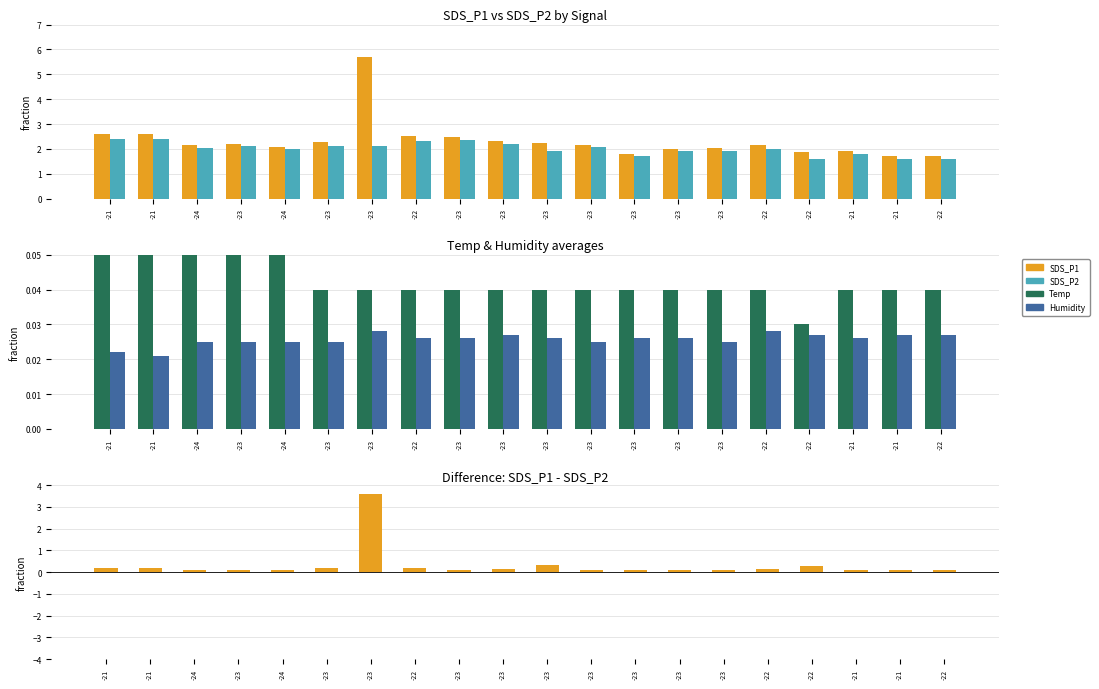

Which category has the lowest value across all series?

-21